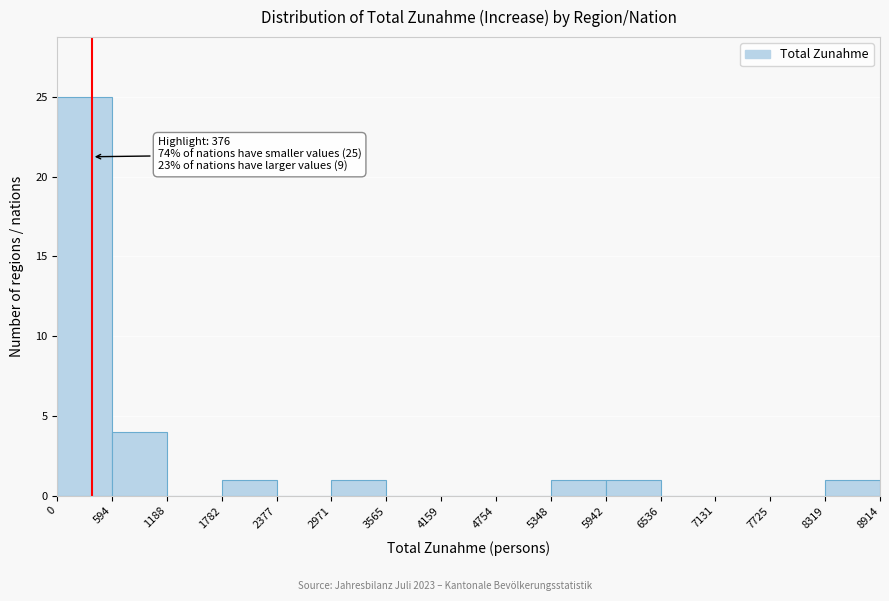

Which range on the x-axis has the tallest bar?

0 to 594